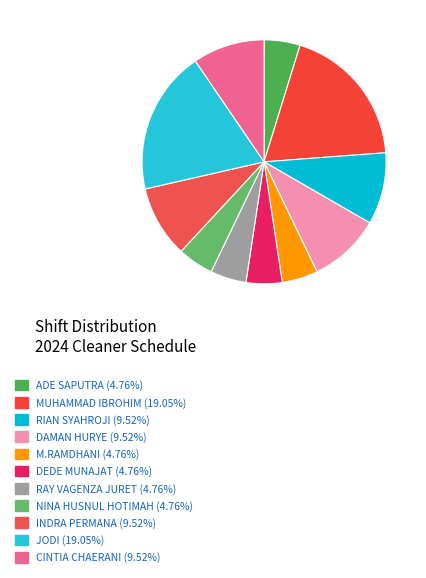

What percentage is NOT represented by RAY VAGENZA JURET?

95.2%